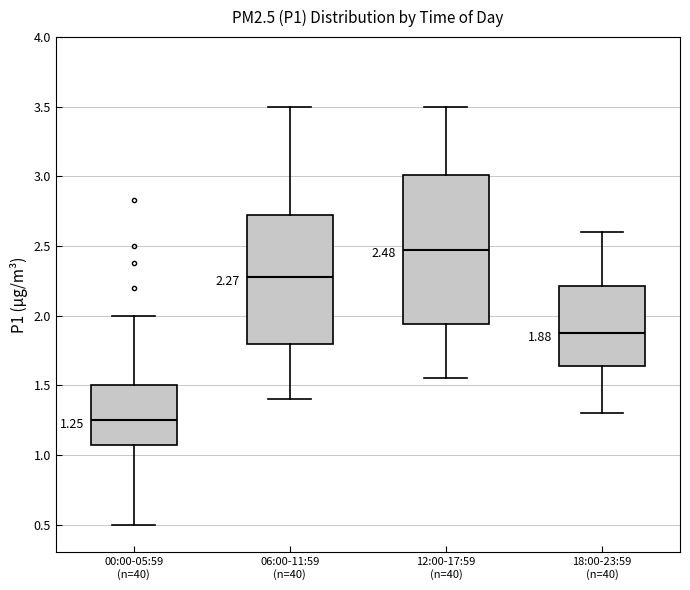

Which box has the lowest median line?

00:00-05:59 (n=40)